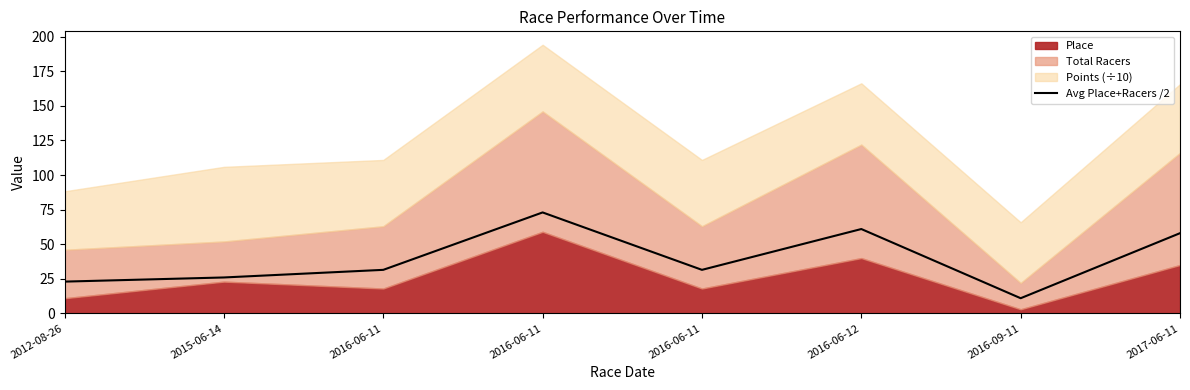

Where is the data nearest to the value 42?

2016-06-11